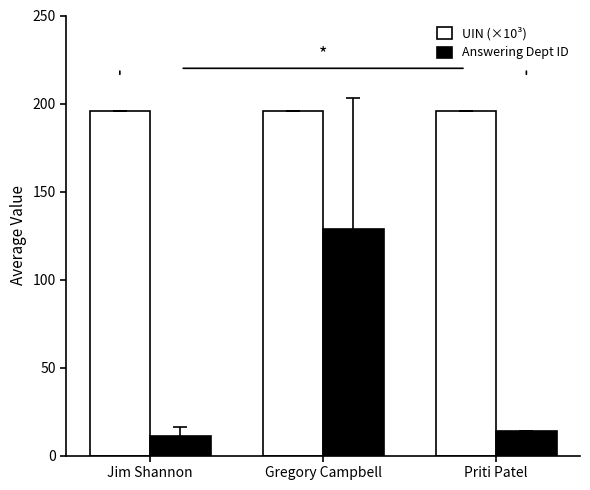

Is the value of UIN (×10³) at Gregory Campbell greater than the value of Answering Dept ID at Gregory Campbell?

Yes